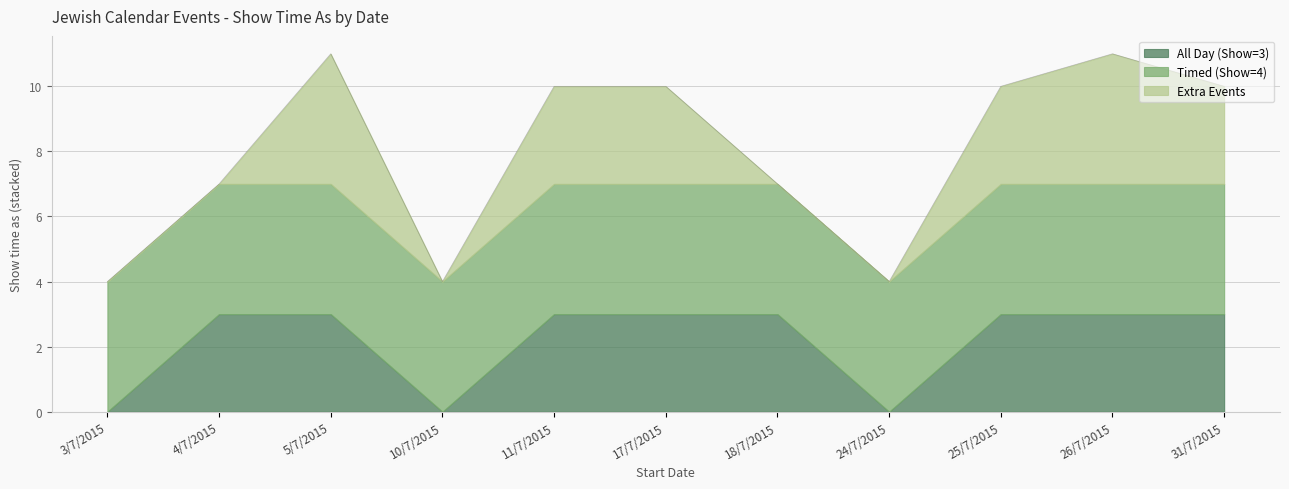

True or false: Timed (Show=4) and Extra Events intersect in this chart.

False